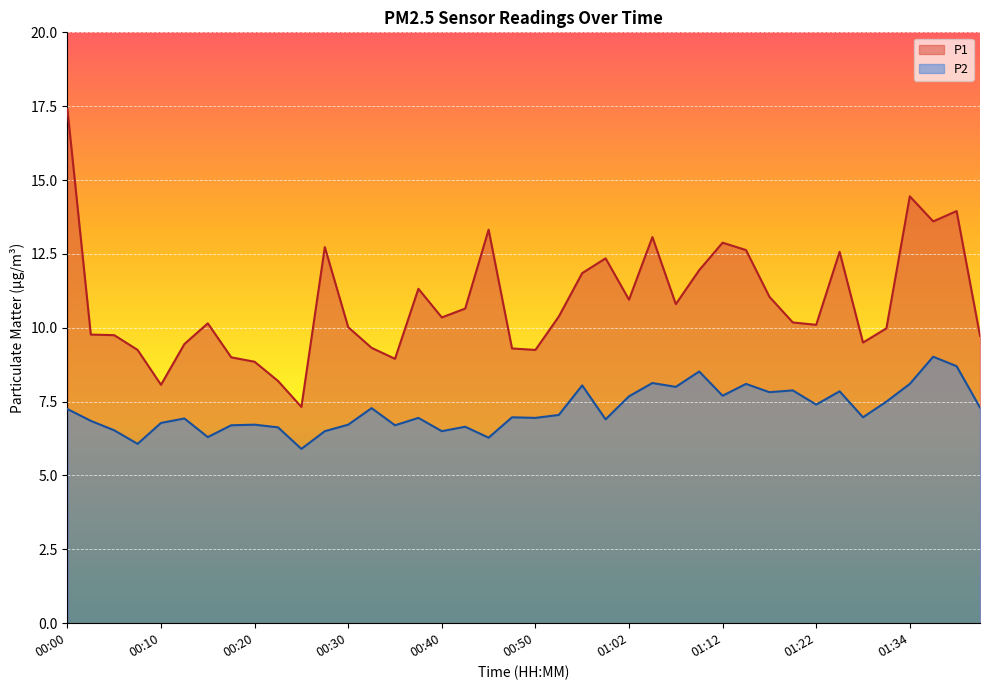

Reading left to right, transcribe all the data shown in this chart.

P1: 00:00=17.4	00:03=9.8	00:05=9.8	00:08=9.2	00:10=8.1	00:13=9.4	00:15=10.2	00:17=9.0	00:20=8.8	00:22=8.2	00:25=7.3	00:27=12.7	00:30=10.0	00:32=9.3	00:35=8.9	00:37=11.3	00:40=10.3	00:42=10.7	00:45=13.3	00:47=9.3	00:50=9.2	00:52=10.4	00:54=11.8	00:59=12.3	01:02=10.9	01:04=13.1	01:07=10.8	01:09=11.9	01:12=12.9	01:14=12.6	01:17=11.1	01:19=10.2	01:22=10.1	01:26=12.6	01:29=9.5	01:32=10.0	01:34=14.4	01:36=13.6	01:39=13.9	01:41=9.7
P2: 00:00=7.2	00:03=6.8	00:05=6.5	00:08=6.1	00:10=6.8	00:13=6.9	00:15=6.3	00:17=6.7	00:20=6.7	00:22=6.6	00:25=5.9	00:27=6.5	00:30=6.7	00:32=7.3	00:35=6.7	00:37=7.0	00:40=6.5	00:42=6.7	00:45=6.3	00:47=7.0	00:50=7.0	00:52=7.0	00:54=8.1	00:59=6.9	01:02=7.7	01:04=8.1	01:07=8.0	01:09=8.5	01:12=7.7	01:14=8.1	01:17=7.8	01:19=7.9	01:22=7.4	01:26=7.8	01:29=7.0	01:32=7.5	01:34=8.1	01:36=9.0	01:39=8.7	01:41=7.3